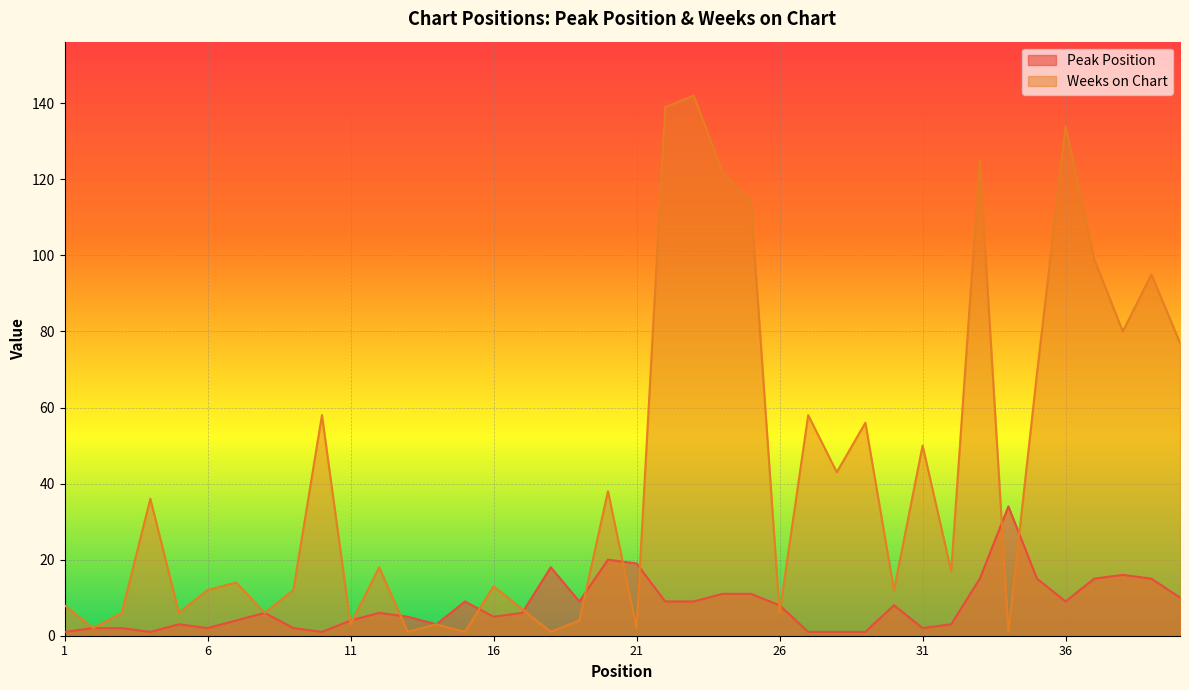

At which label does Weeks on Chart reach its peak?

23